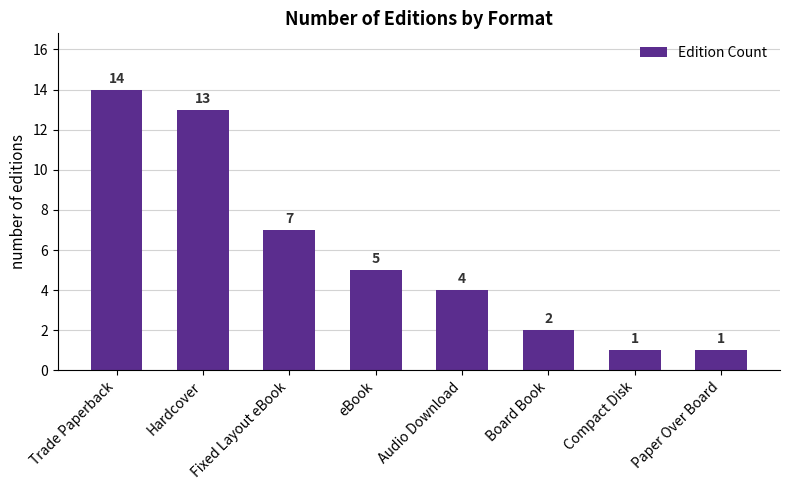

Is it true that the value at Board Book is 1?

False